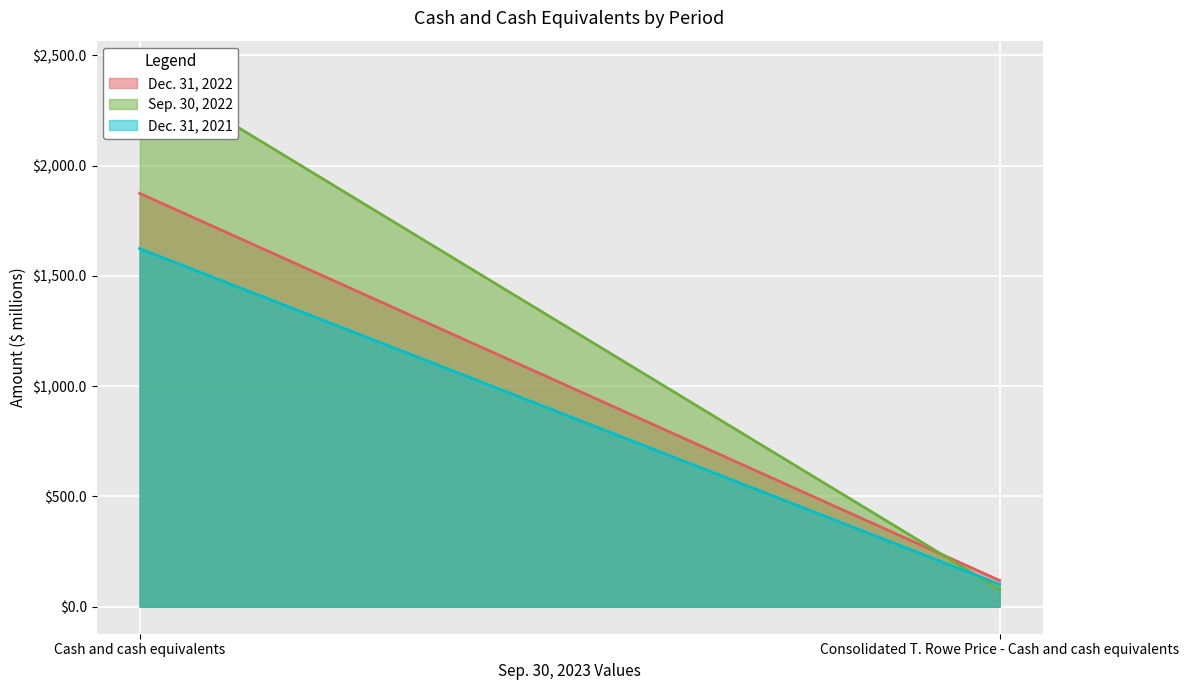

Which series has the largest range (max minus min)?

Sep. 30, 2022